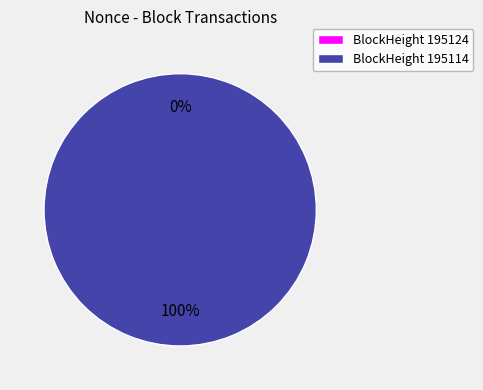

Which slice is the largest?

195114